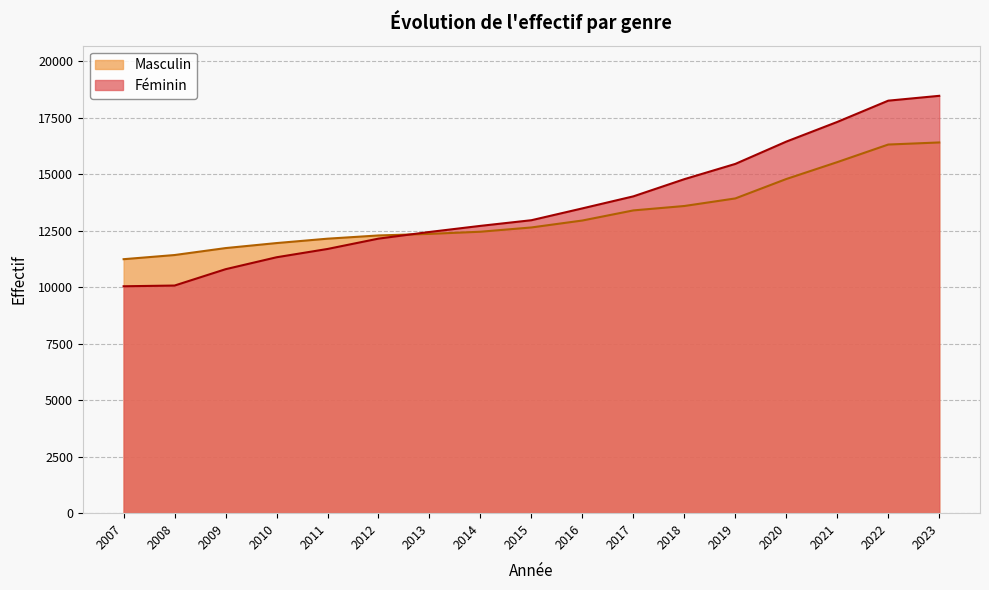

What is the value of the Féminin point at the 17th from the left?

18463